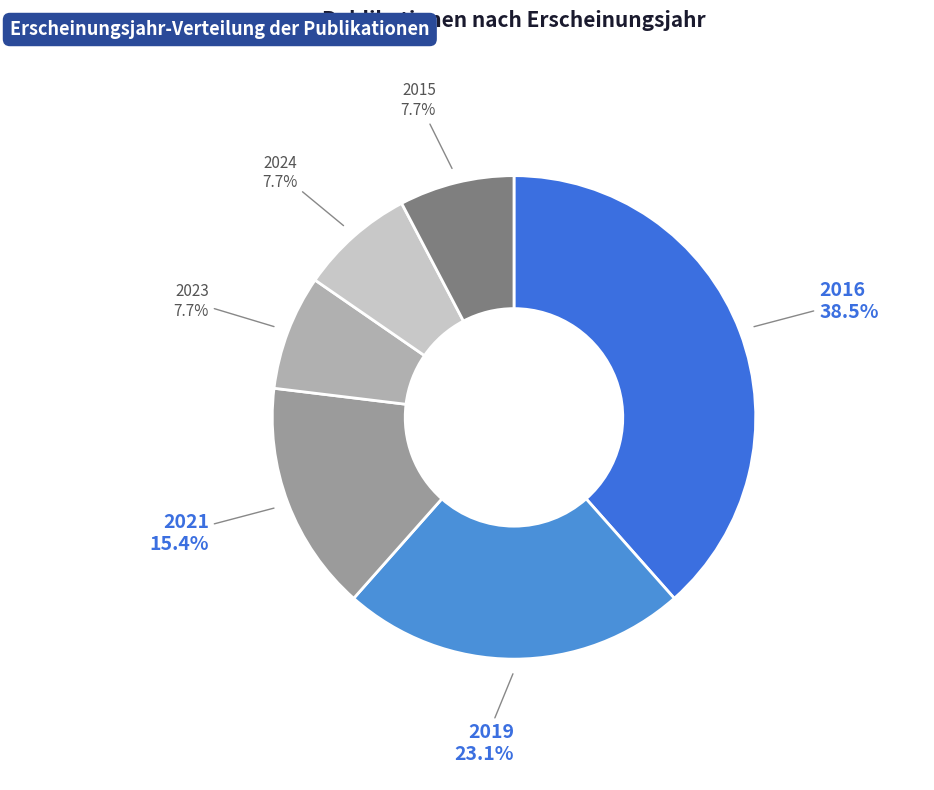

What is the ratio of the value at 2024 to the value at 2023?

1.0